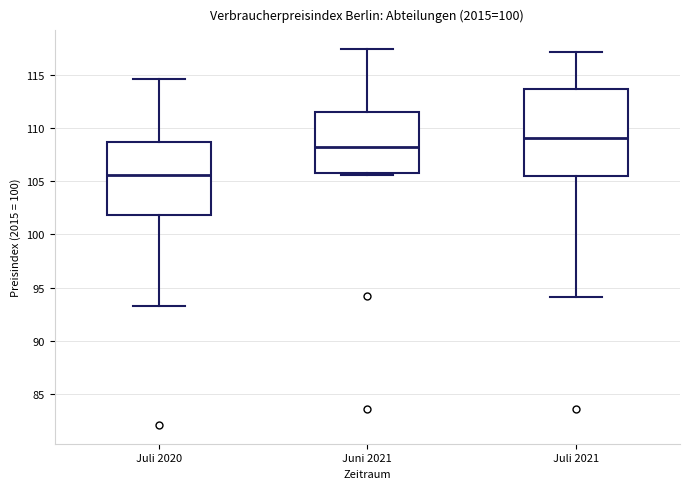

Reading left to right, transcribe this box plot: for each box, give where its median line is, the range the box spans, and where its two whiskers end, as read against the y-axis. The values are not printed on the chart, so give them approximately, as read against the axis.

Juli 2020: median 105.5, box 102.0 to 108.5, whiskers 93.5 to 114.5
Juni 2021: median 108.5, box 106.0 to 111.5, whiskers 105.5 to 117.5
Juli 2021: median 109.0, box 105.5 to 113.5, whiskers 94.0 to 117.0